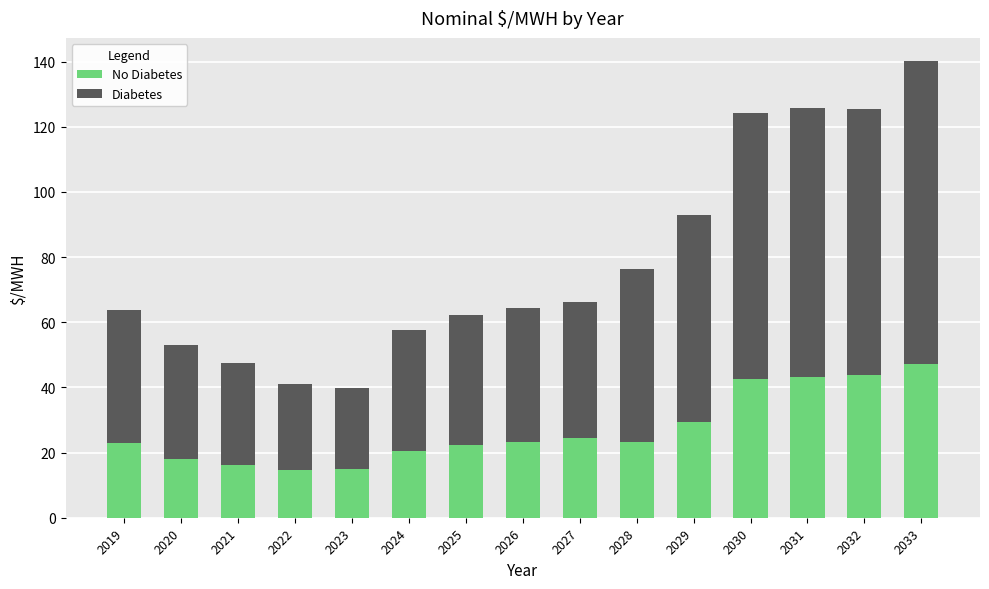

At which category is the sum across all series the highest?

2033